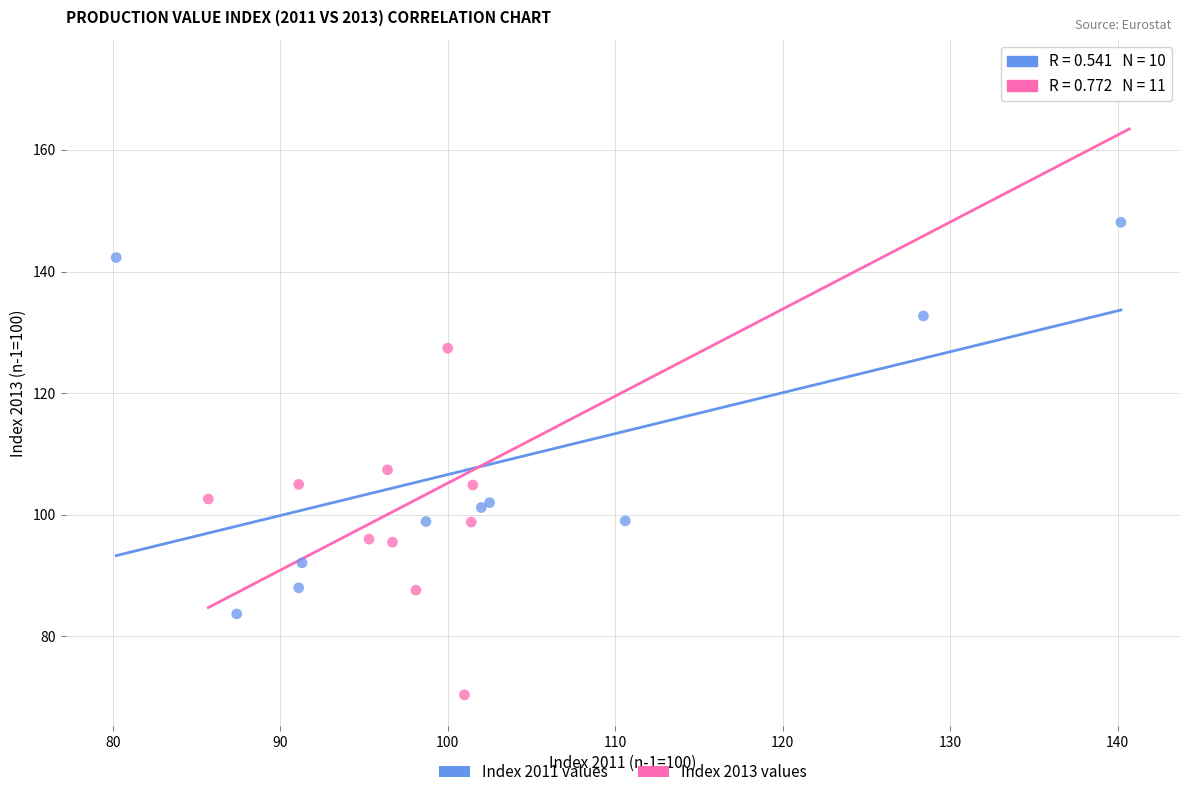

Which series reaches the maximum Y coordinate?

Index 2013 values